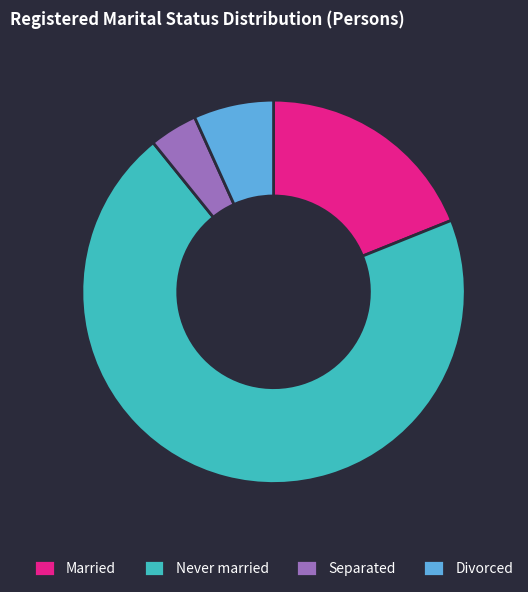

Rank the categories by value from highest to lowest.

Never married, Married, Divorced, Separated